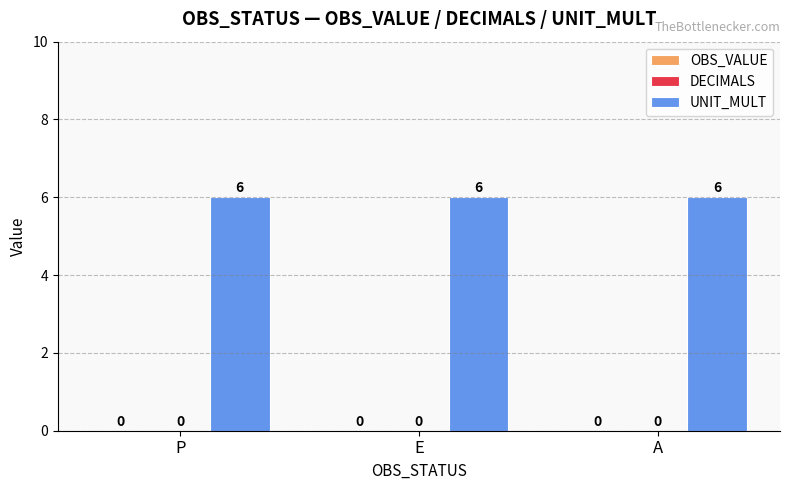

Reading left to right, what are all the values shown in this chart?

OBS_VALUE: 0	0	0
DECIMALS: 0	0	0
UNIT_MULT: 6	6	6